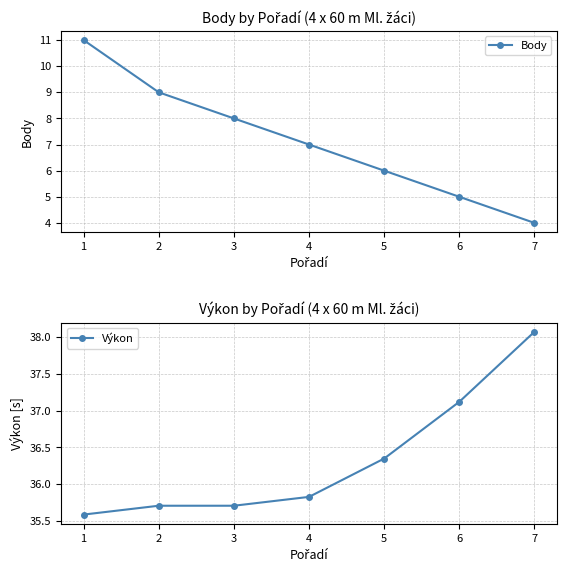

What is the sum of all Výkon values?

254.4